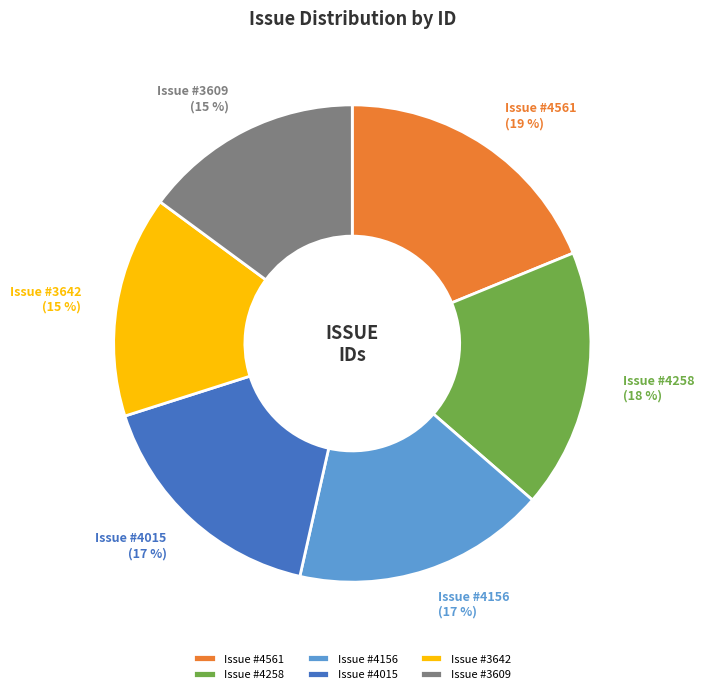

The Issue #4156 slice represents 5% of the pie. True or false?

False